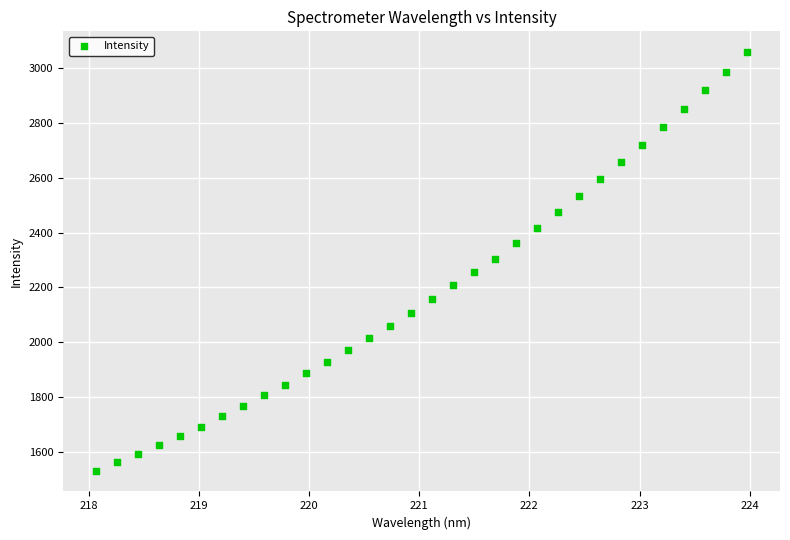

What is the range of X values (max minus min)?

5.9